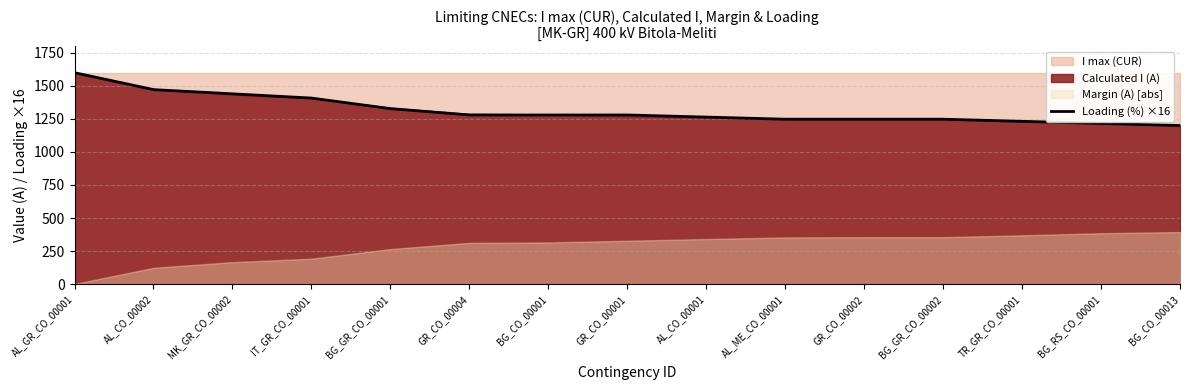

Is it true that the value at AL_GR_CO_00001 is 1600?

True